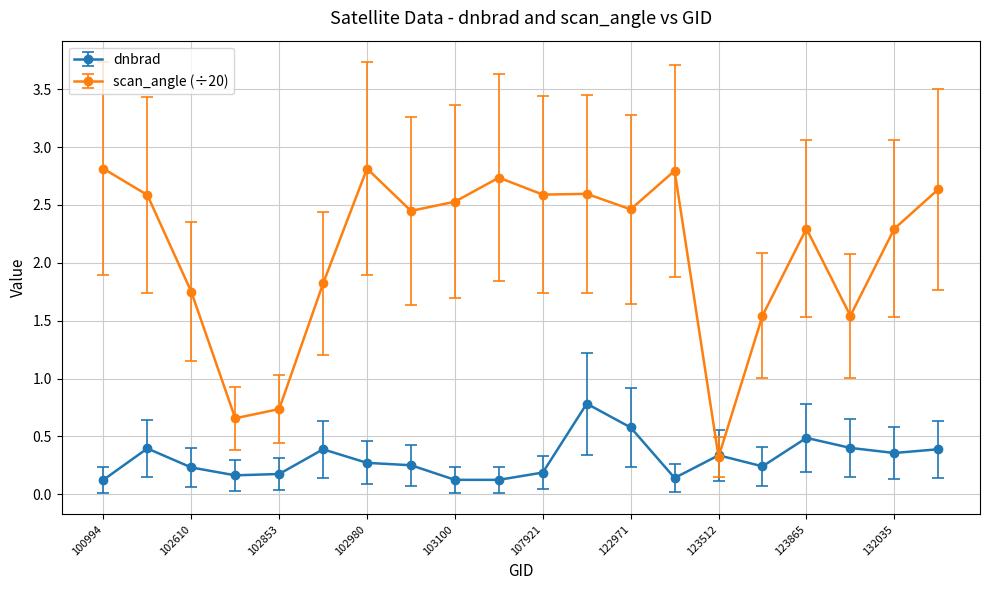

How many values in the scan_angle (÷20) series are below 2?

7